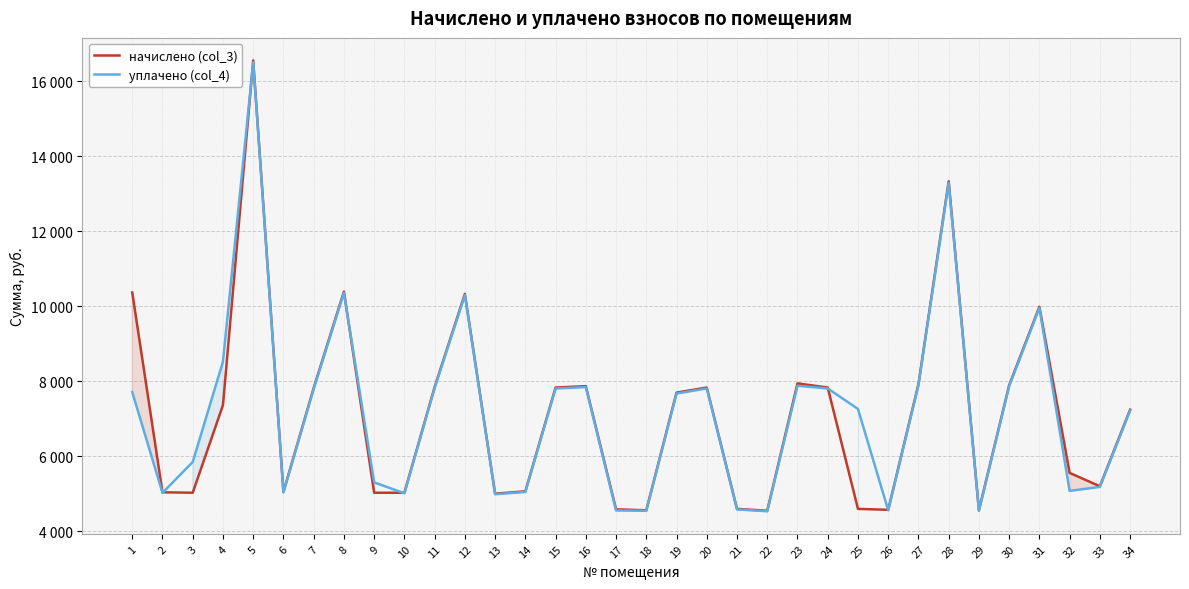

True or false: уплачено (col_4) has a value of 12234.3 at 34.

False